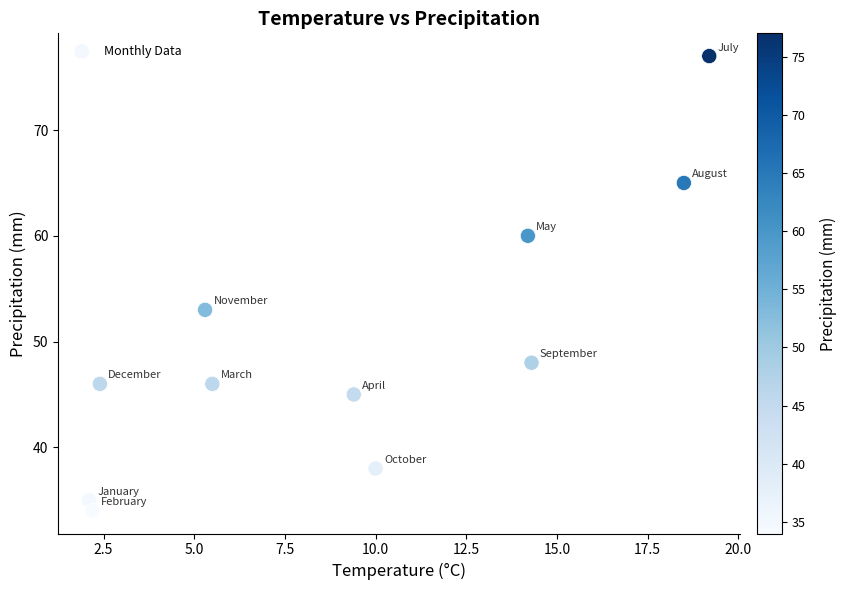

What is the average Y value?

50